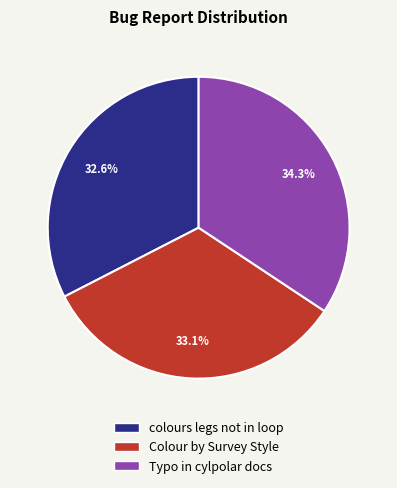

Count the number of slices in the pie.

3